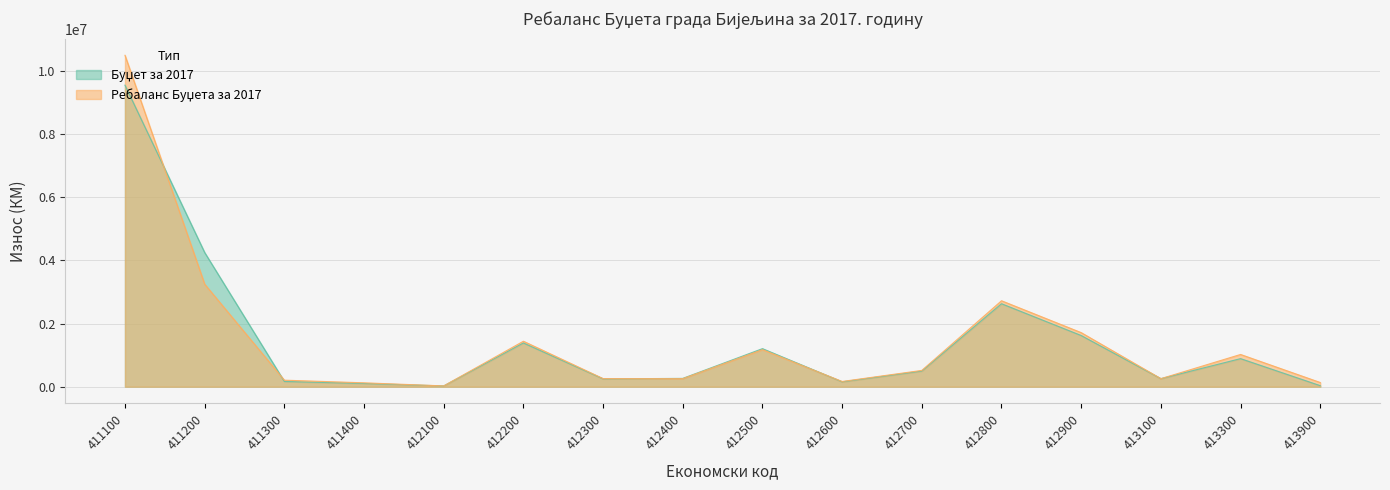

Which series changed the most between 412700 and 413900?

Буџет за 2017